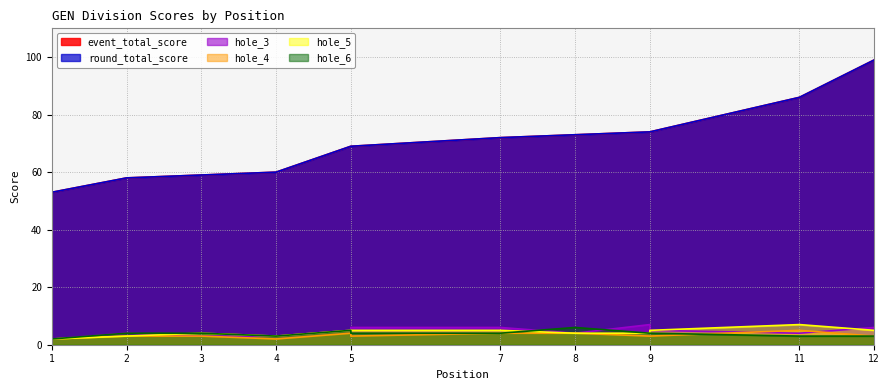

Where does the hole_4 series first go above 3?

5